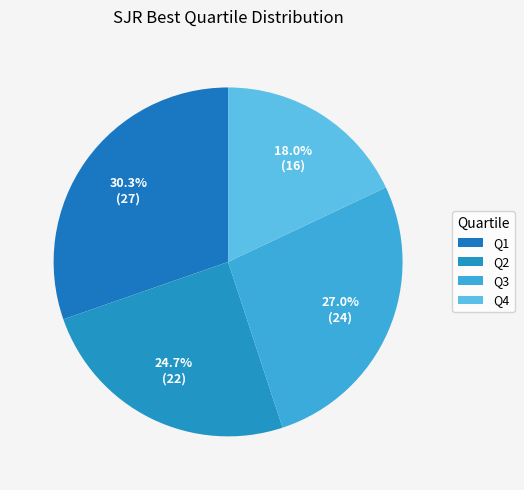

How many segments does this pie chart have?

4